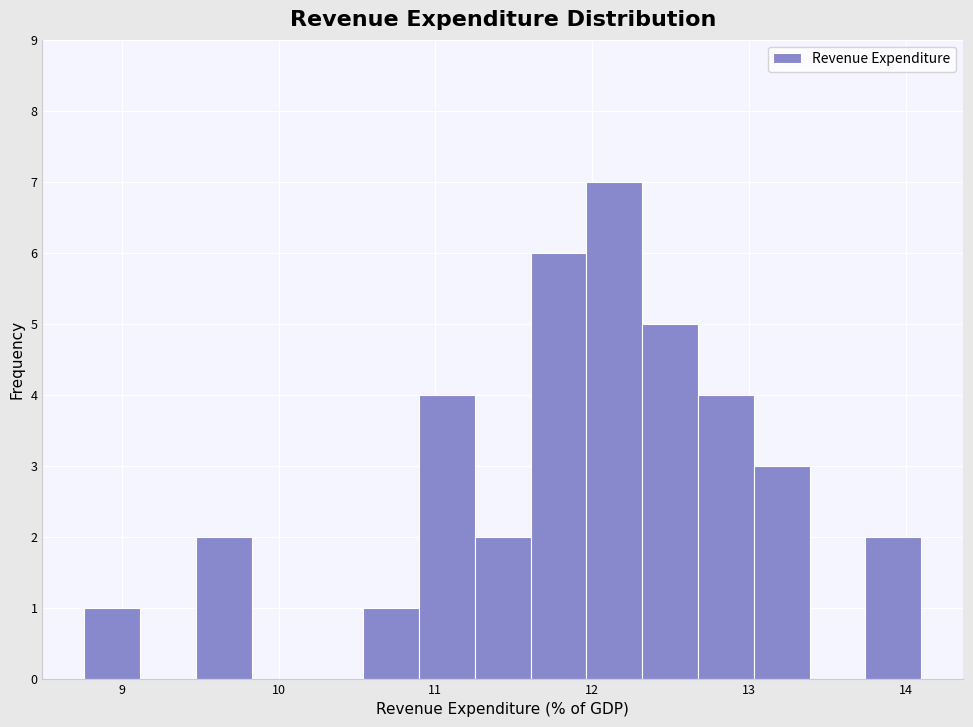

Around what value on the x-axis is the tallest bar? Give the approximate position of its centre, as read against the axis.

12.1